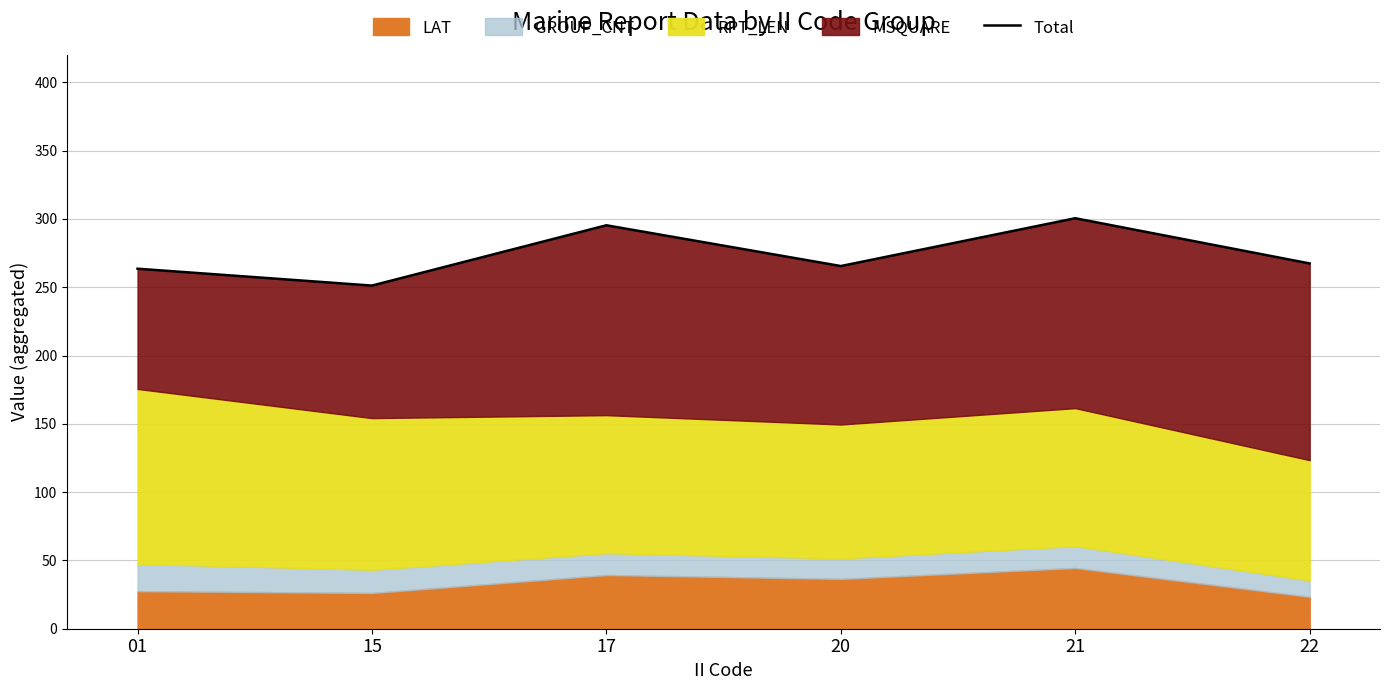

True or false: the data shows 386.1 at 01.

False